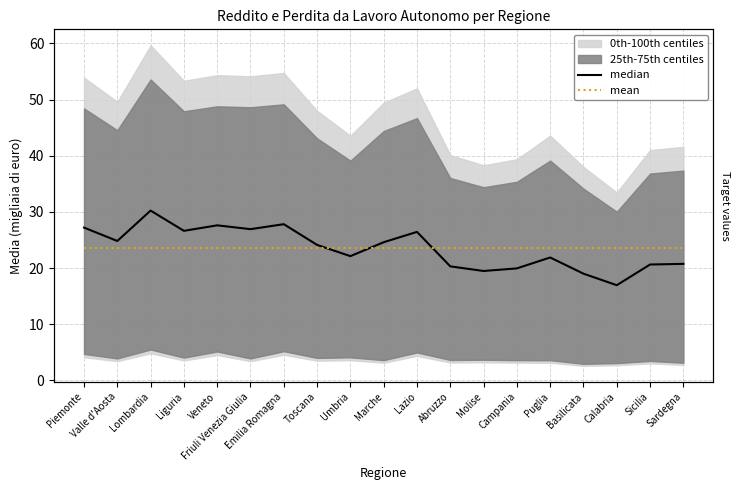

Which label corresponds to the smallest value in the chart?

Calabria